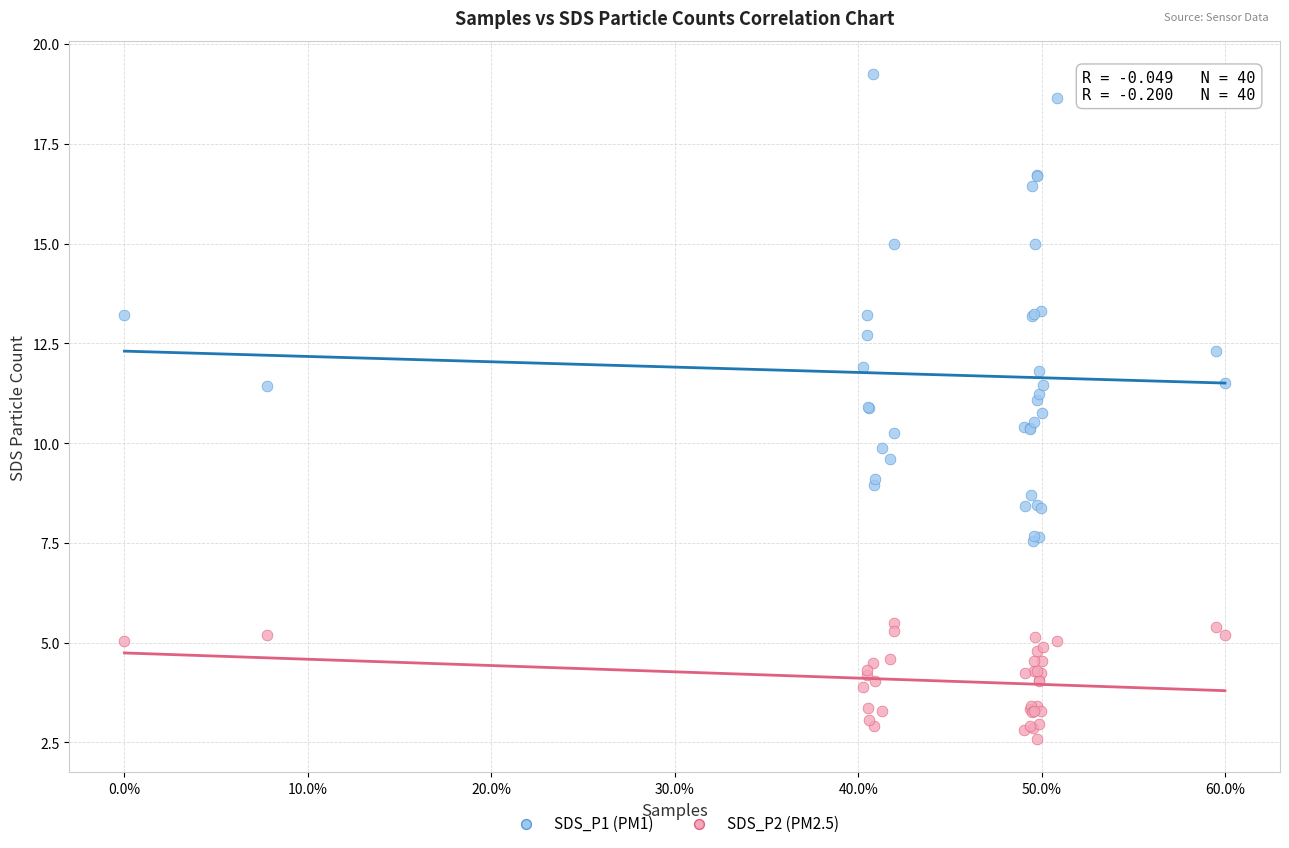

What is the X range (max minus min) for the scatter plot?

0.6